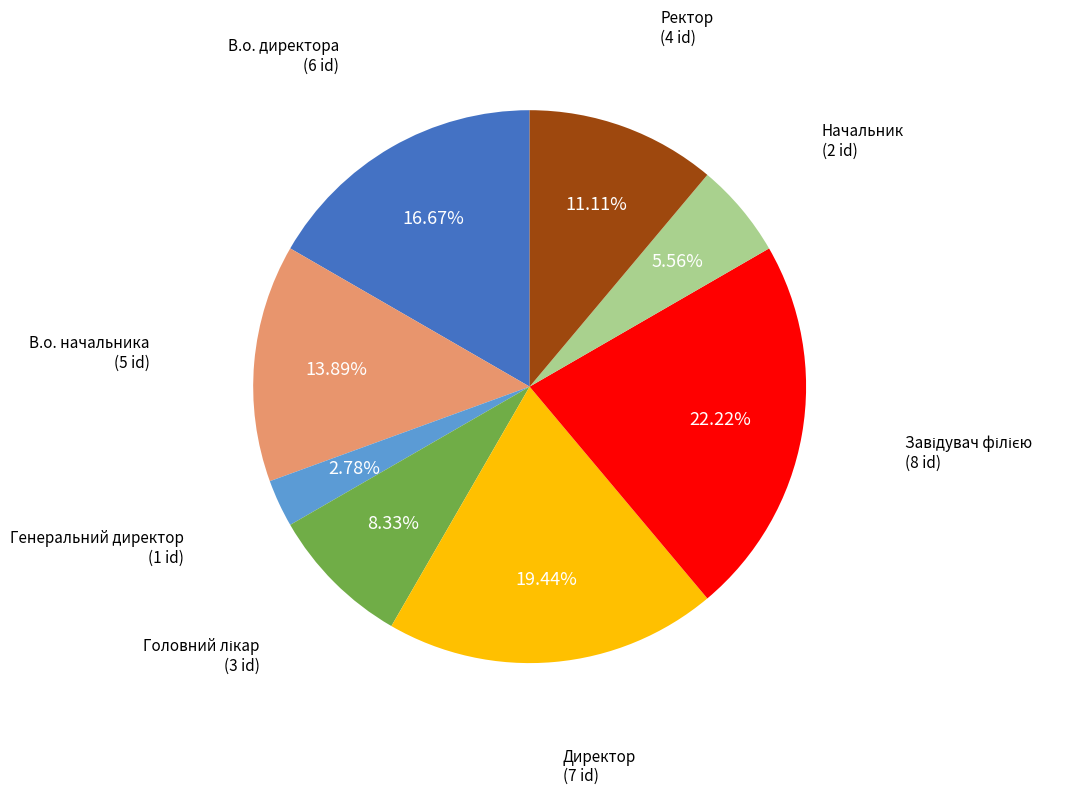

Between Генеральний директор and Ректор, which is larger?

Ректор